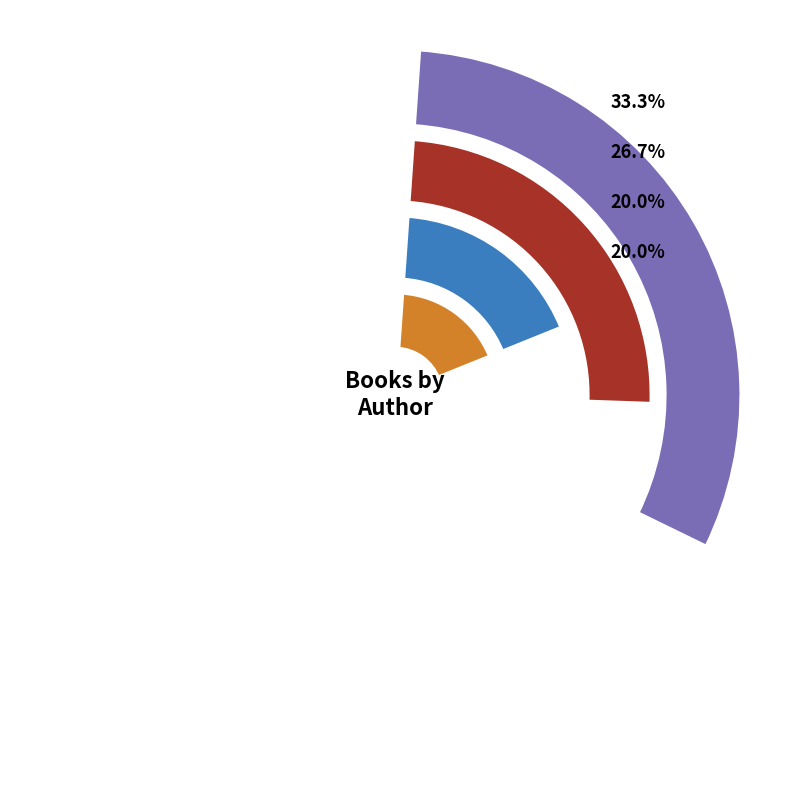

Is there any slice that represents more than half of the pie?

No